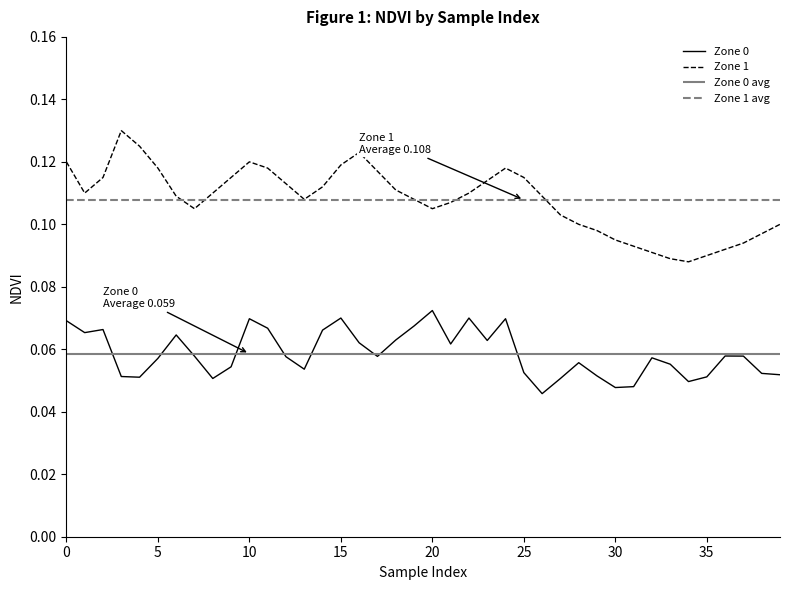

True or false: Zone 1 and Zone 0 cross at least once.

False